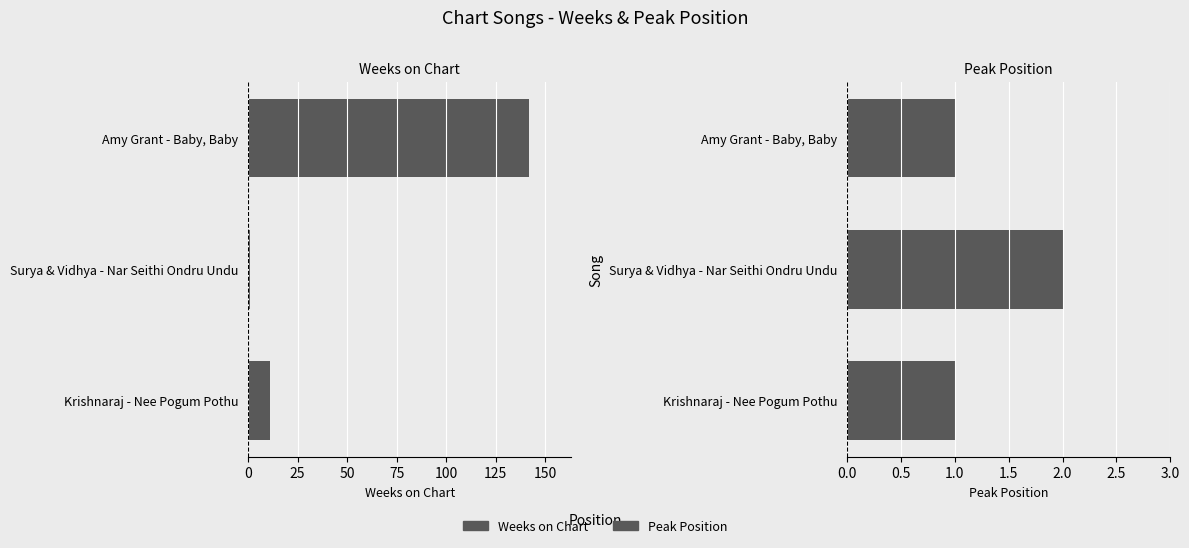

Which series has the largest range (max minus min)?

Weeks on Chart